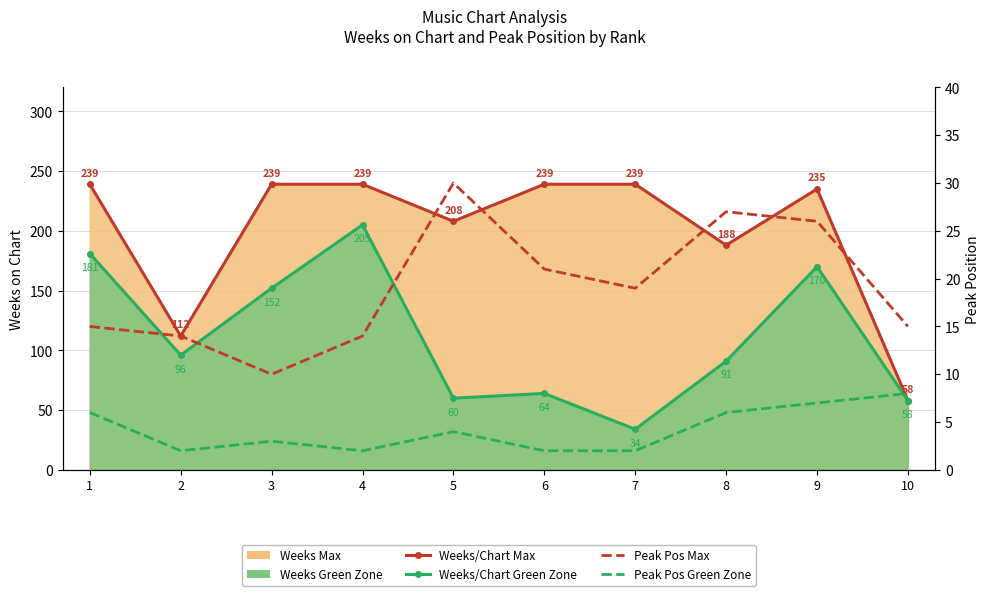

At how many categories does at least one series exceed 9?

10